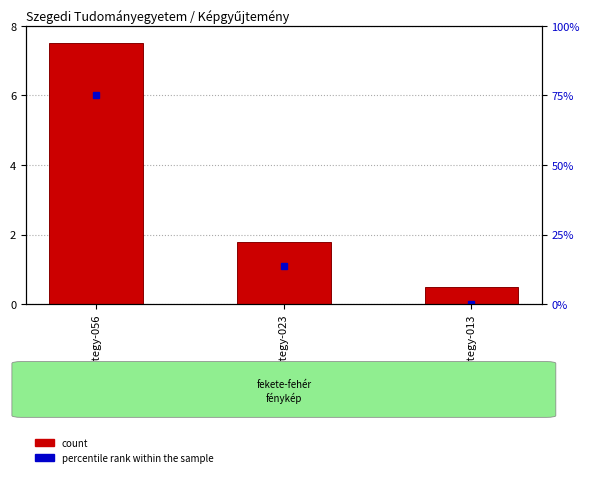

Which category has the highest value across all series?

sztegy-056